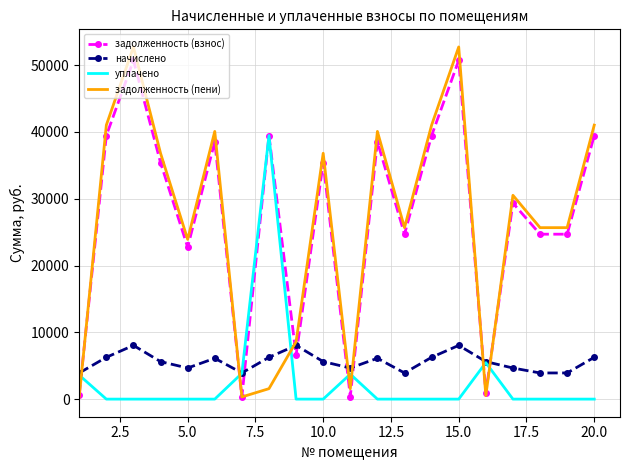

After their last crossing, which series has the higher values: задолженность (пени) or задолженность (взнос)?

задолженность (пени)